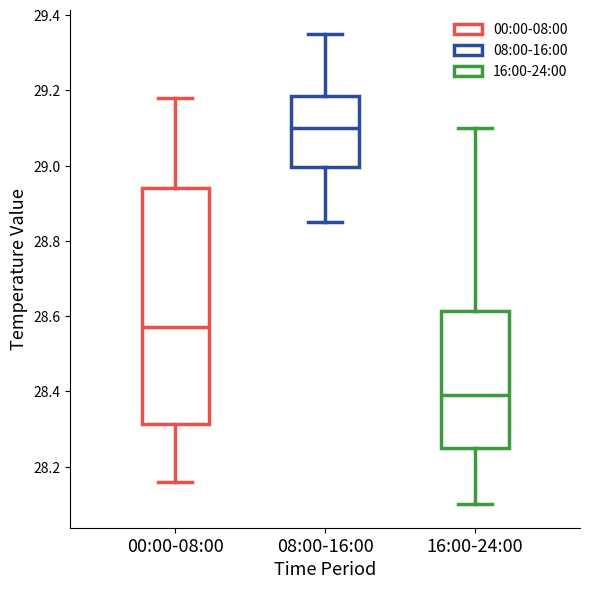

Which box is the tallest, from its lower edge to its upper edge?

00:00-08:00